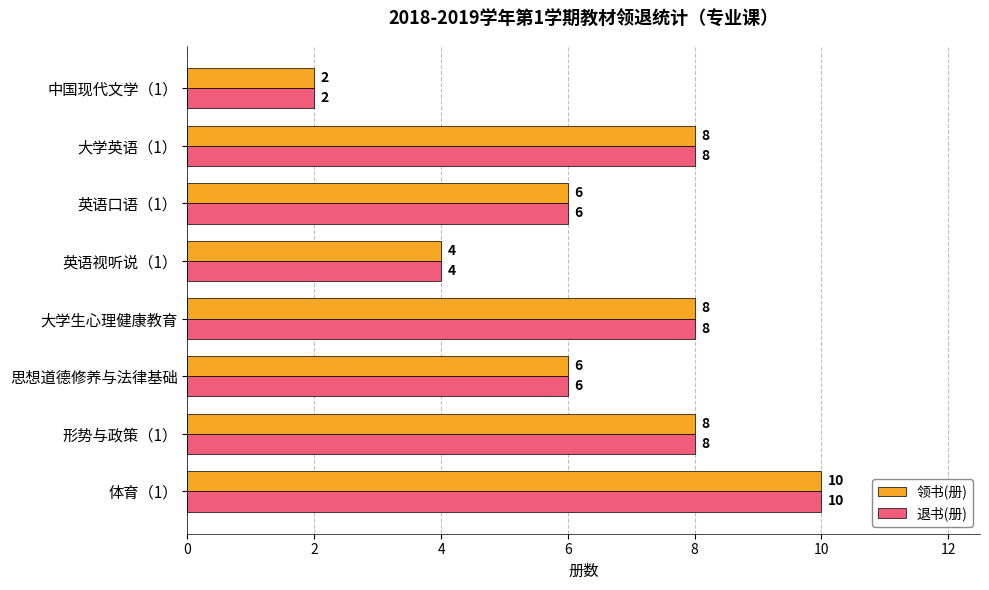

What are all the series names shown in the legend?

领书(册), 退书(册)